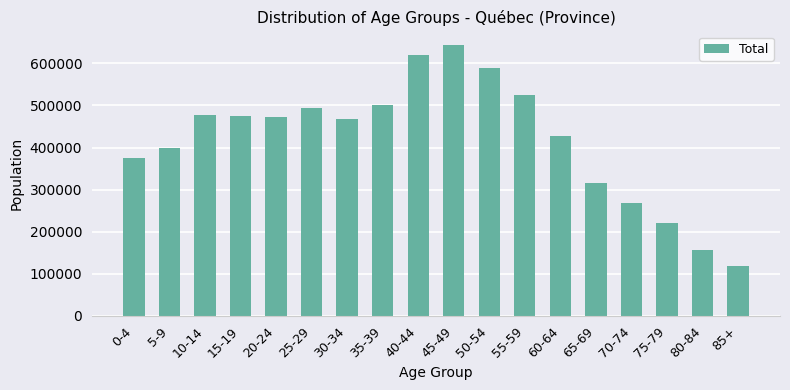

What is the change in value from 5-9 to 40-44?

+220140